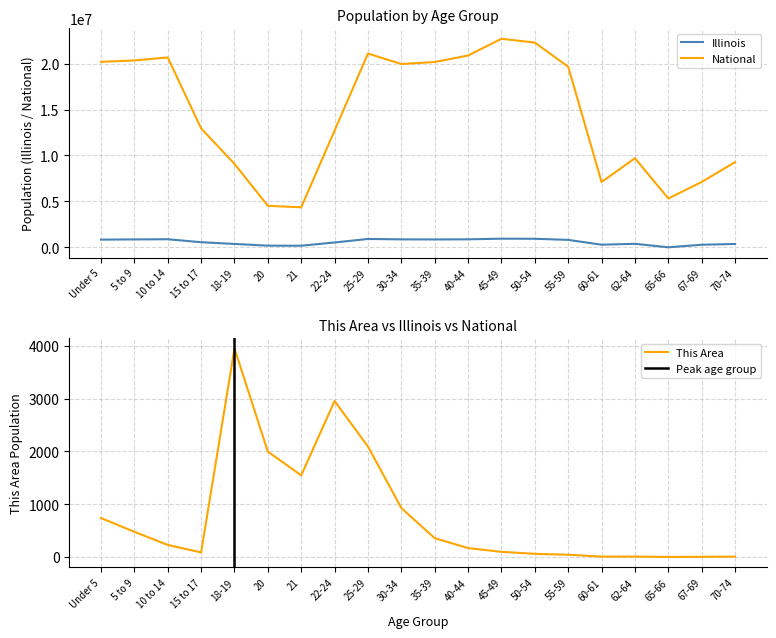

Reading right to left, transcribe all the data shown in this chart.

This Area: 70-74=7	67-69=3	65-66=1	62-64=8	60-61=7	55-59=43	50-54=60	45-49=98	40-44=169	35-39=357	30-34=927	25-29=2094	22-24=2955	21=1547	20=1996	18-19=3952	15 to 17=87	10 to 14=229	5 to 9=477	Under 5=739
Illinois: 70-74=364475	67-69=279790	65-66=270	62-64=381249	60-61=284180	55-59=807778	50-54=930785	45-49=940094	40-44=870100	35-39=855790	30-34=865684	25-29=910273	22-24=526556	21=172795	20=179613	18-19=367343	15 to 17=554749	10 to 14=879448	5 to 9=859405	Under 5=835577
National: 70-74=9278166	67-69=7115361	65-66=5319902	62-64=9704197	60-61=7113727	55-59=19664805	50-54=22298125	45-49=22708591	40-44=20890964	35-39=20179642	30-34=19962099	25-29=21101849	22-24=12712576	21=4354294	20=4519129	18-19=9086089	15 to 17=12954254	10 to 14=20677194	5 to 9=20348657	Under 5=20201362